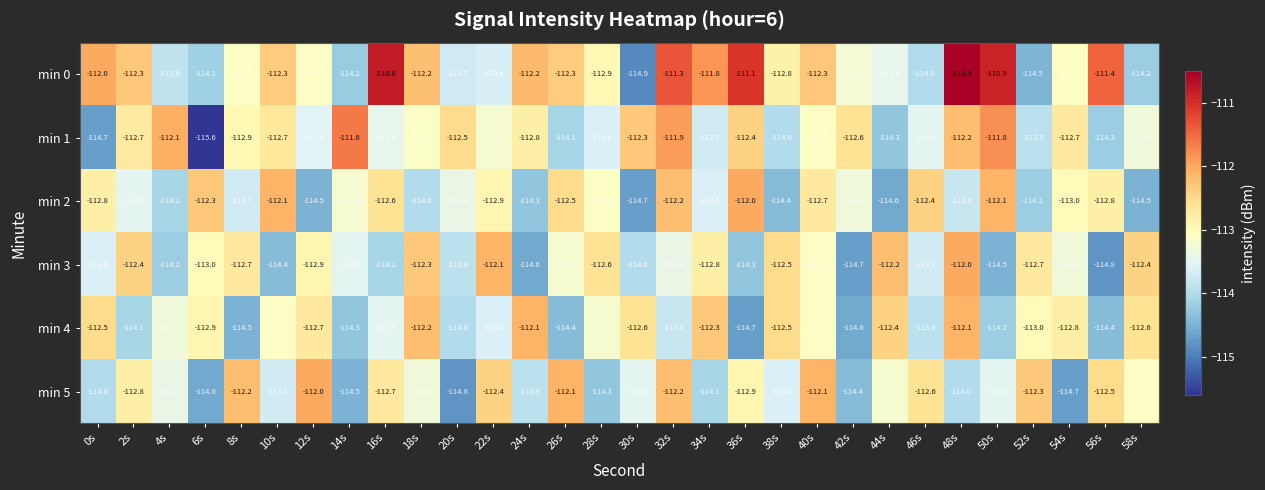

At which category is the sum across all series the highest?

48s